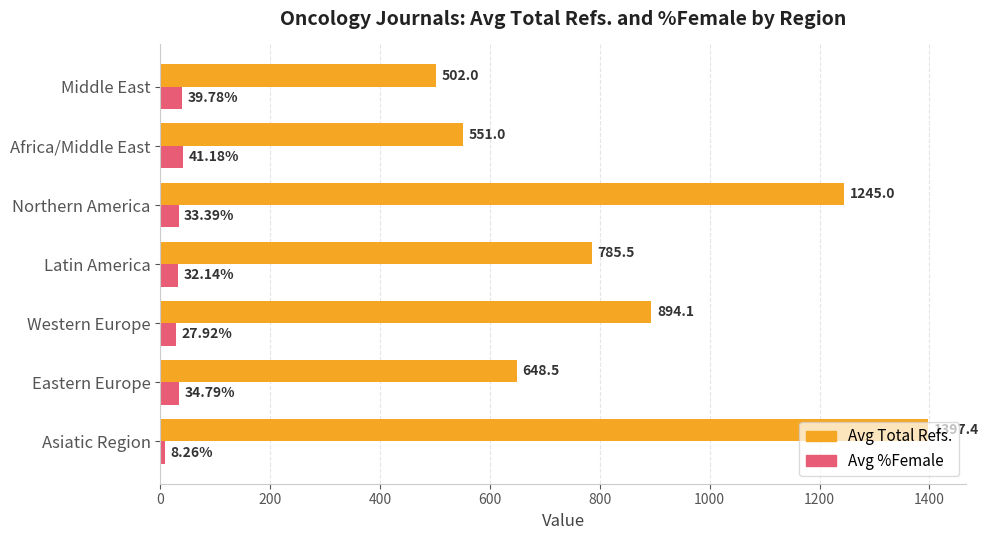

Which series has the largest range (max minus min)?

Avg Total Refs.